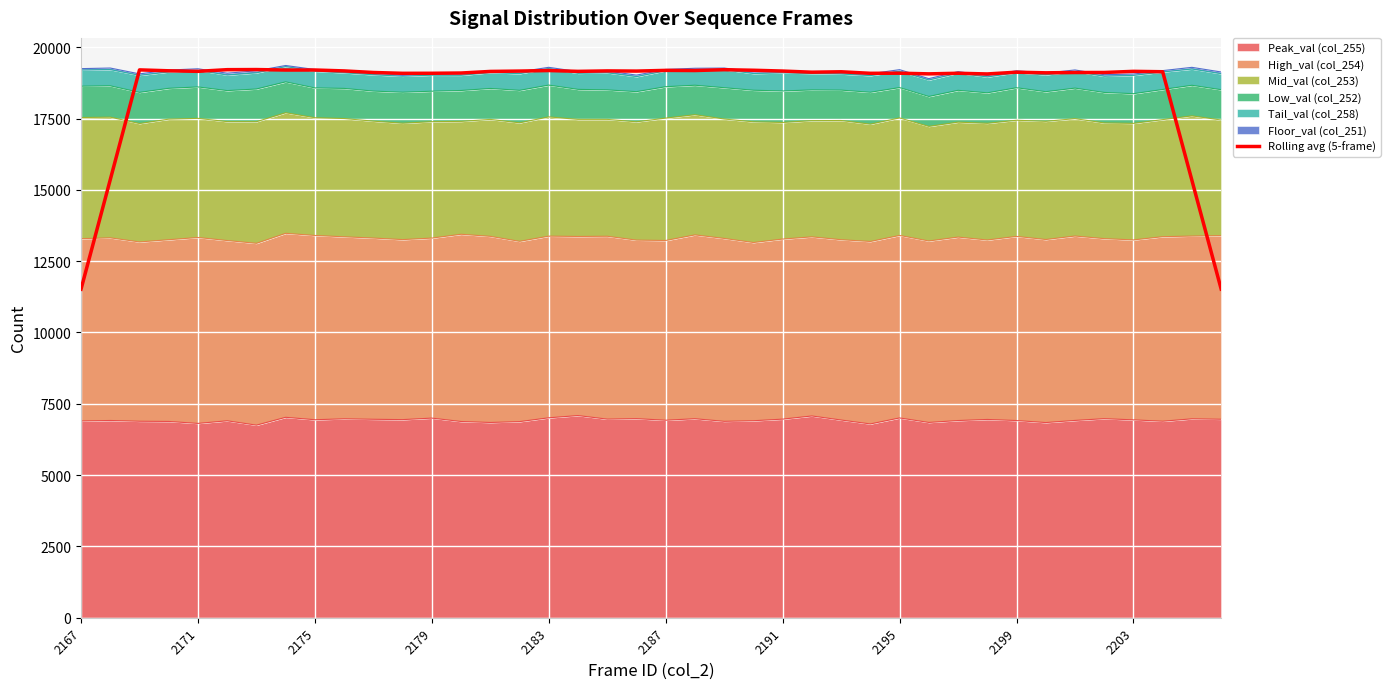

What is the greatest value displayed?

19217.8